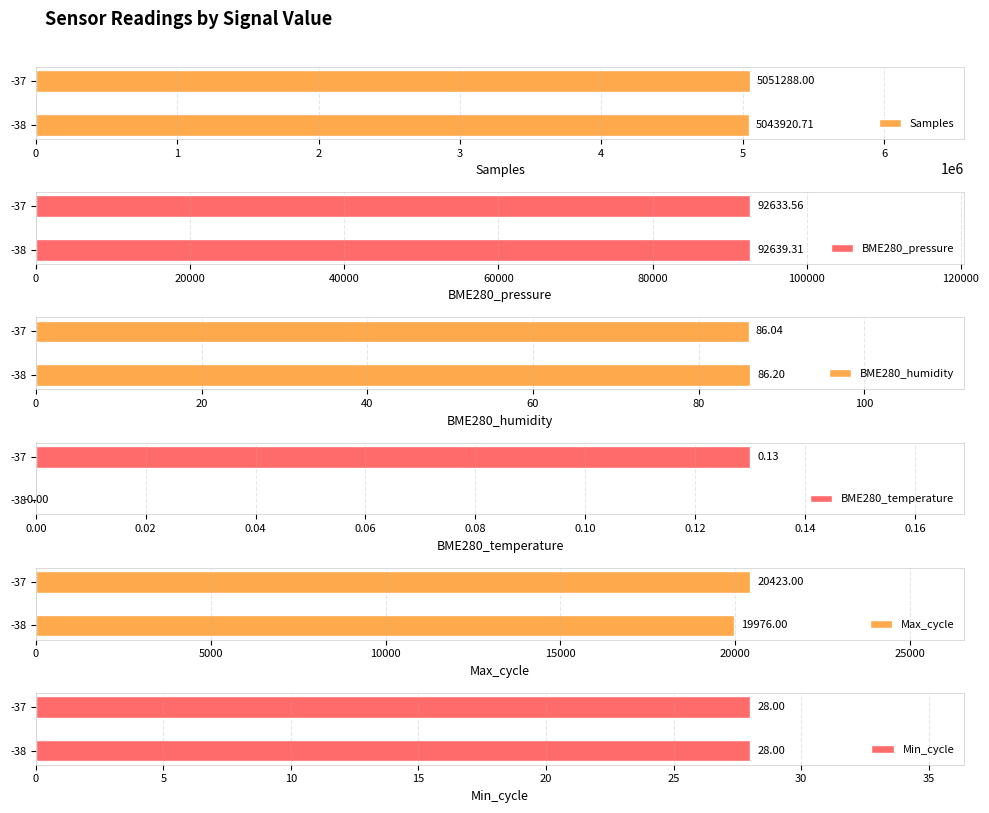

List the labels in order of Samples value, smallest first.

-38, -37